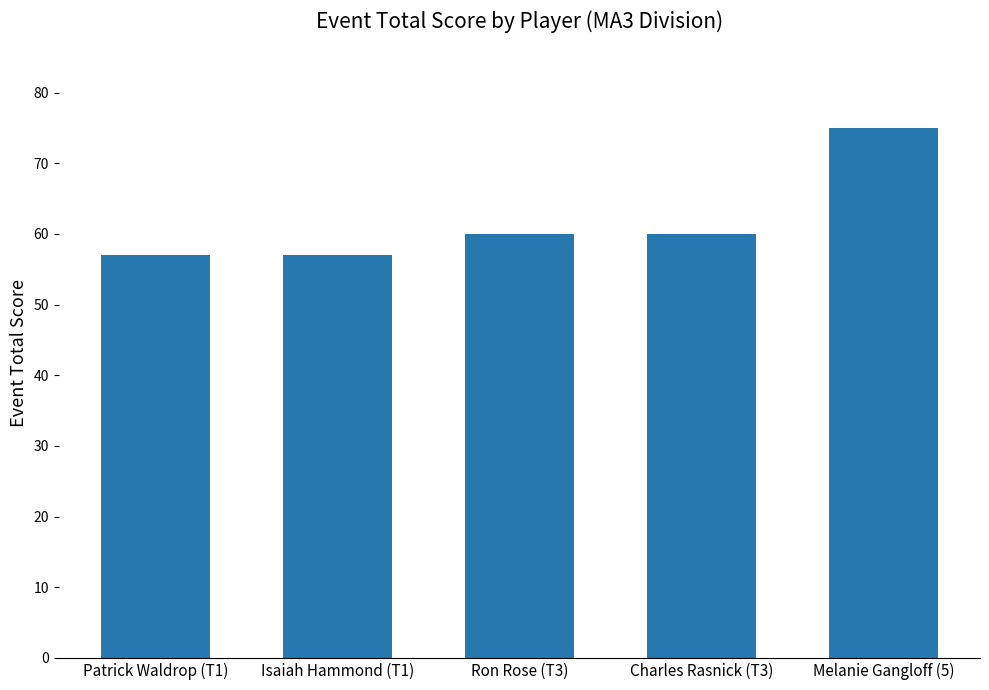

Which has a higher value, Isaiah Hammond (T1) or Charles Rasnick (T3)?

Charles Rasnick (T3)